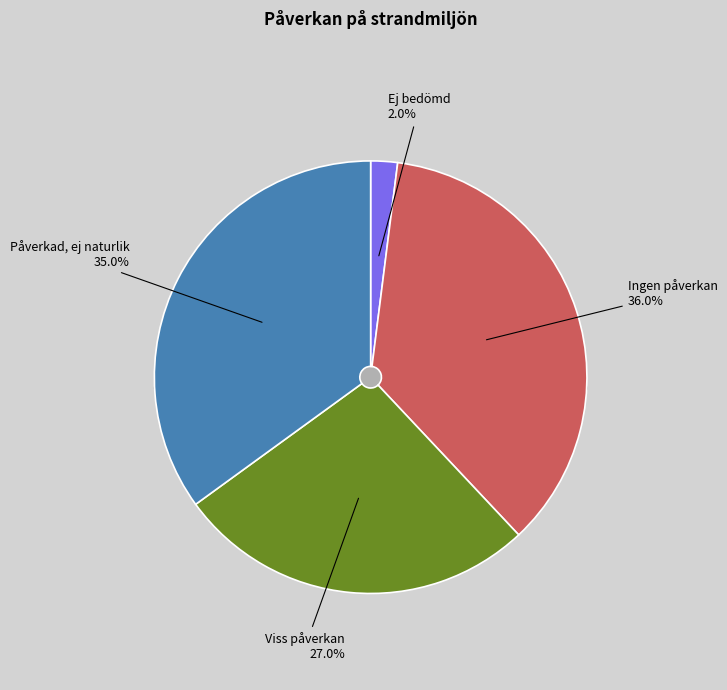

Does Ingen påverkan account for over 50% of the chart?

No